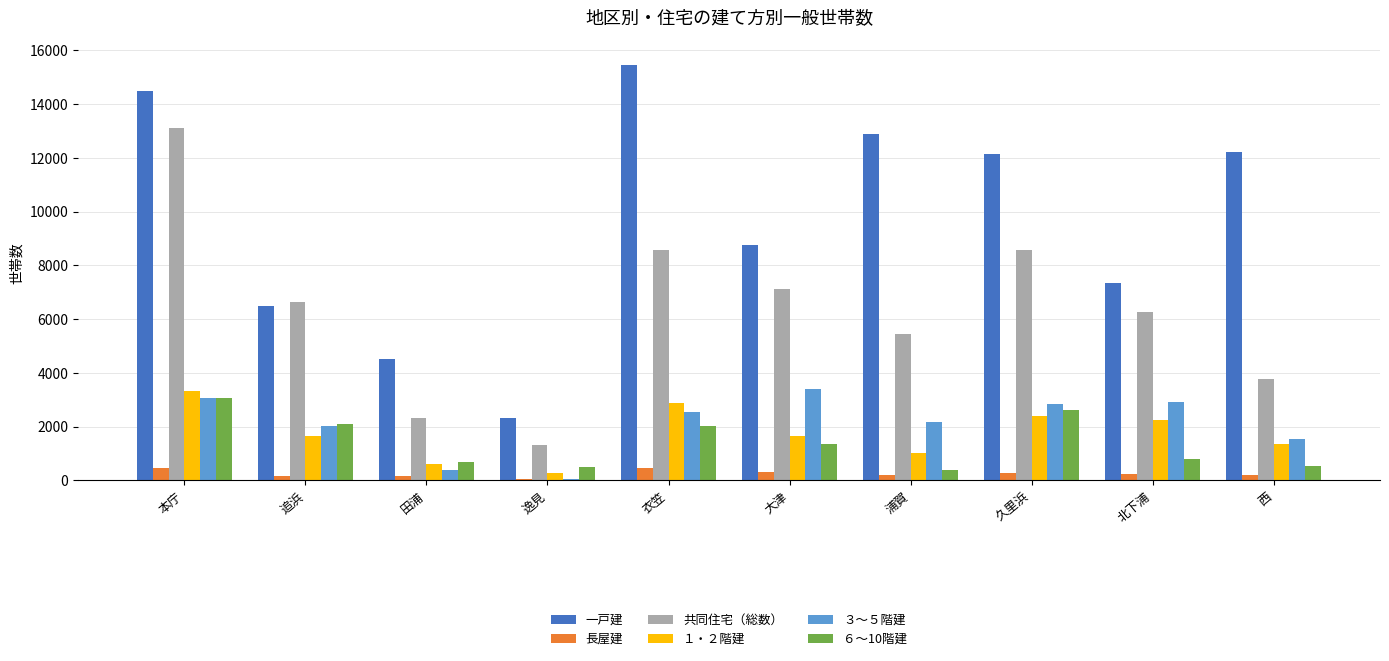

Which series changed the most between 本庁 and 久里浜?

共同住宅（総数）